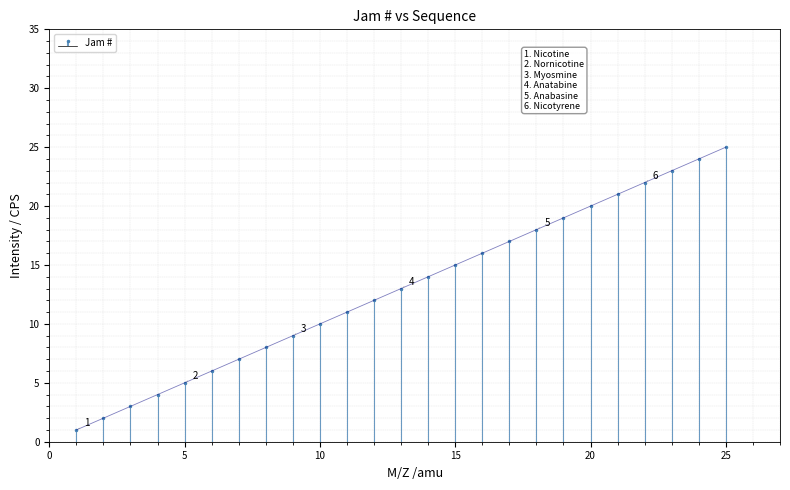

Rank the categories by value from lowest to highest.

1, 2, 3, 4, 5, 6, 7, 8, 9, 10, 11, 12, 13, 14, 15, 16, 17, 18, 19, 20, 21, 22, 23, 24, 25